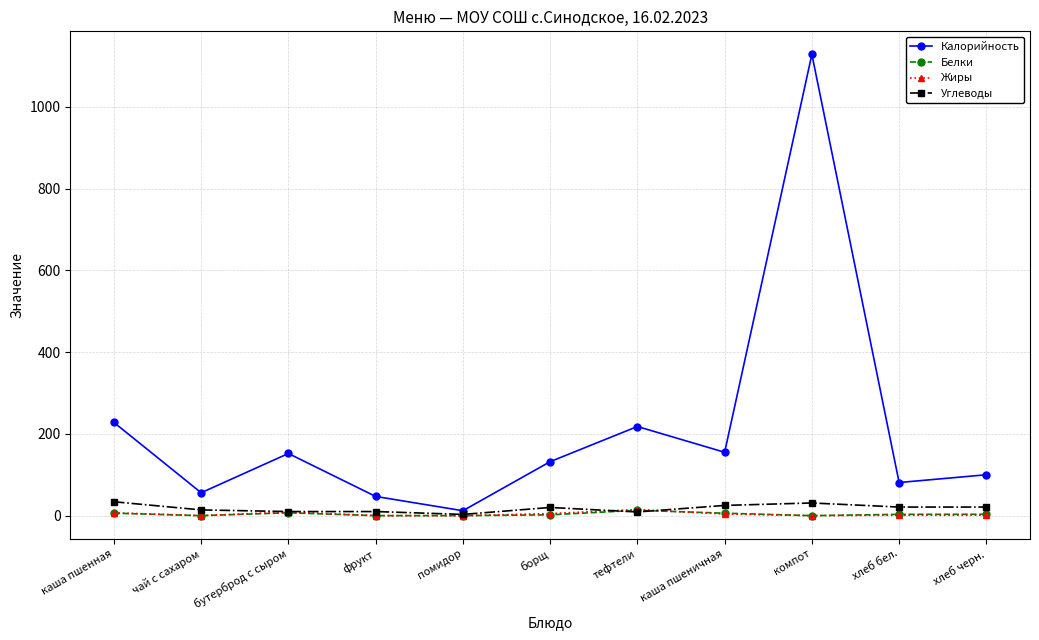

What is the average value of the Белки series?

3.7